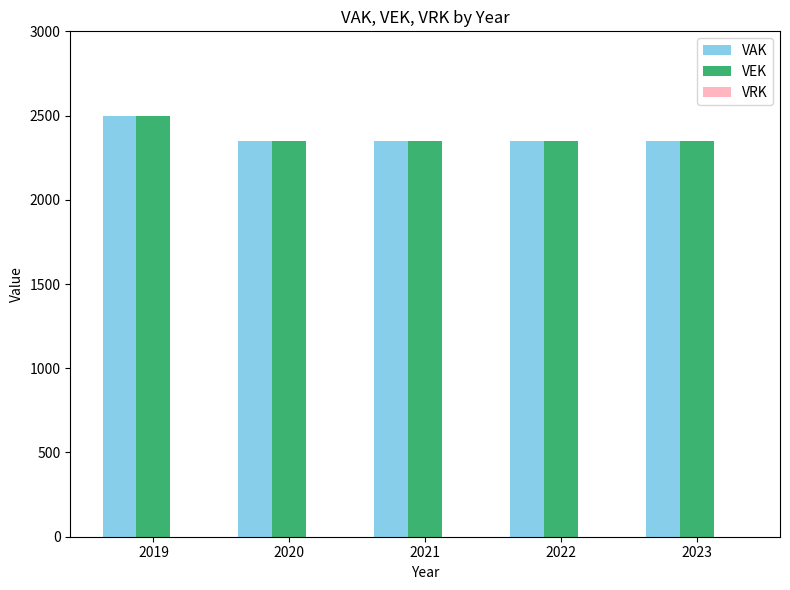

What is the difference between the VEK values at 2019 and 2023?

150